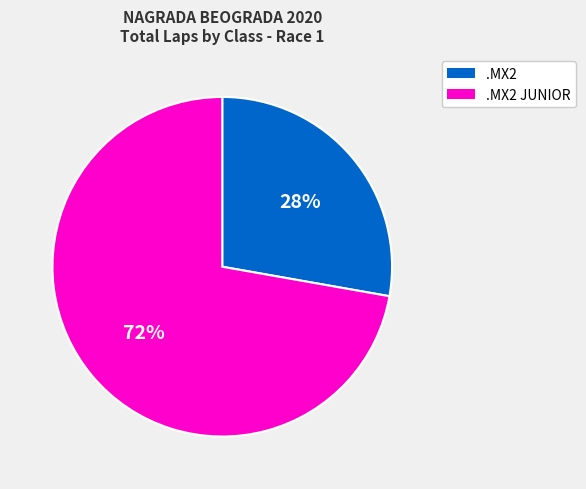

Is there a majority slice in this chart?

Yes